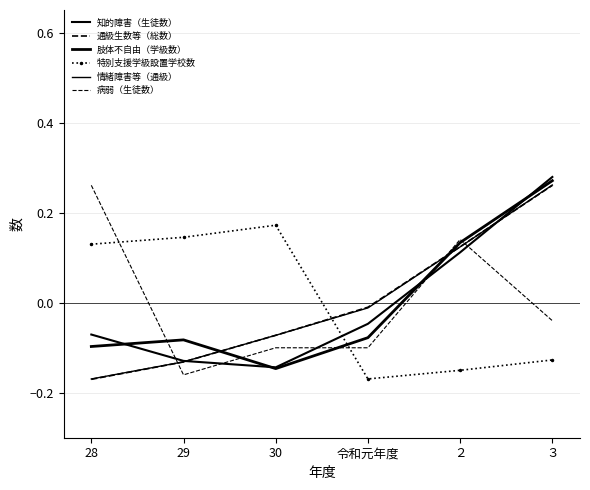

How many 特別支援学級設置学校数 values are between 0 and 1?

3